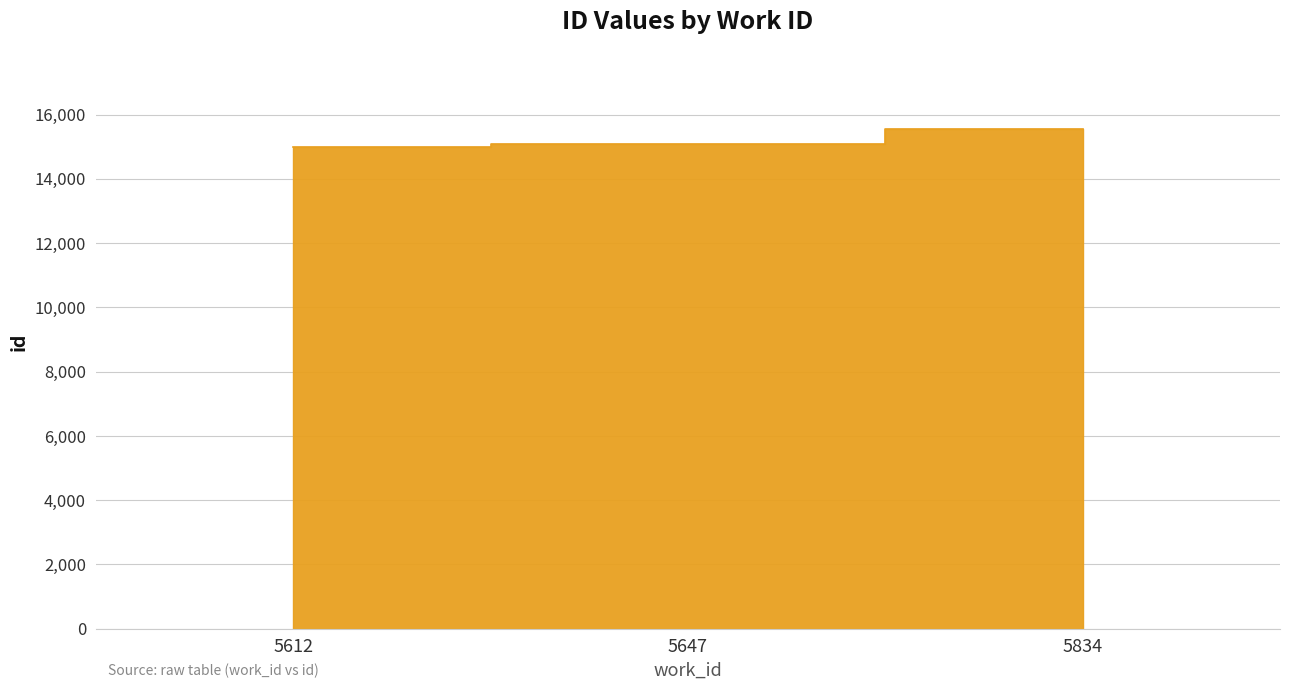

How many data points are above 15094?

1